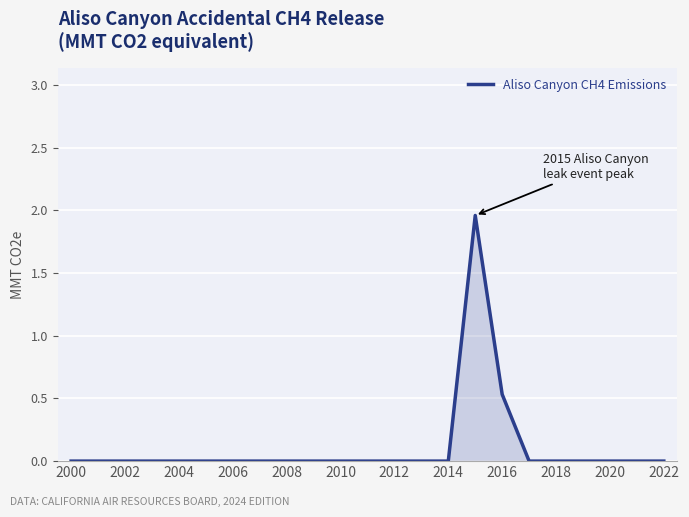

True or false: the data shows 0.0 at 2018.

True